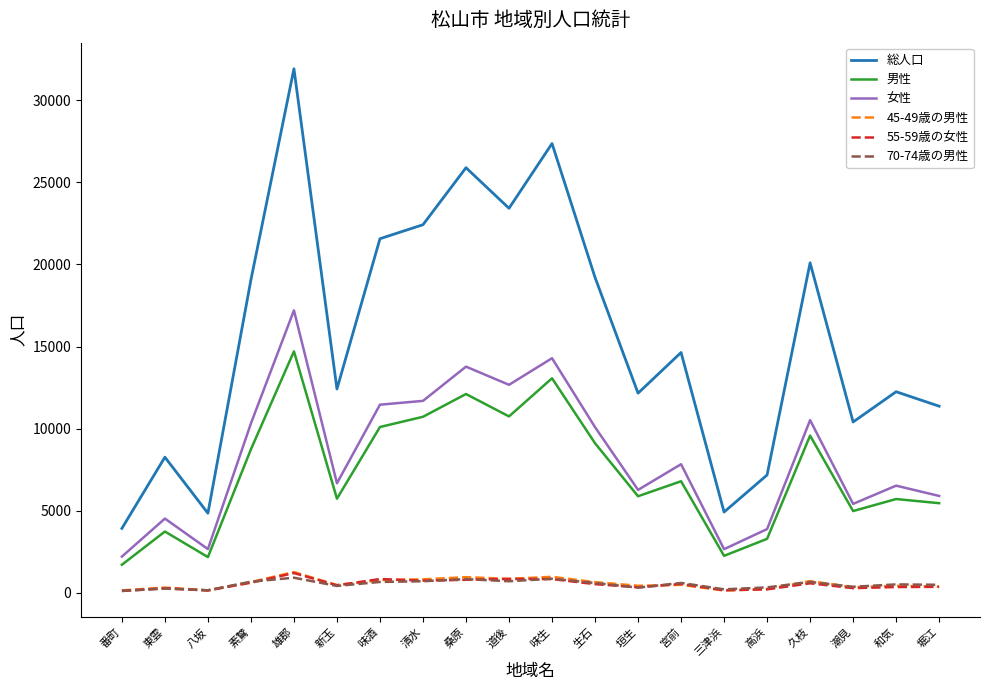

True or false: 総人口 and 女性 intersect in this chart.

False